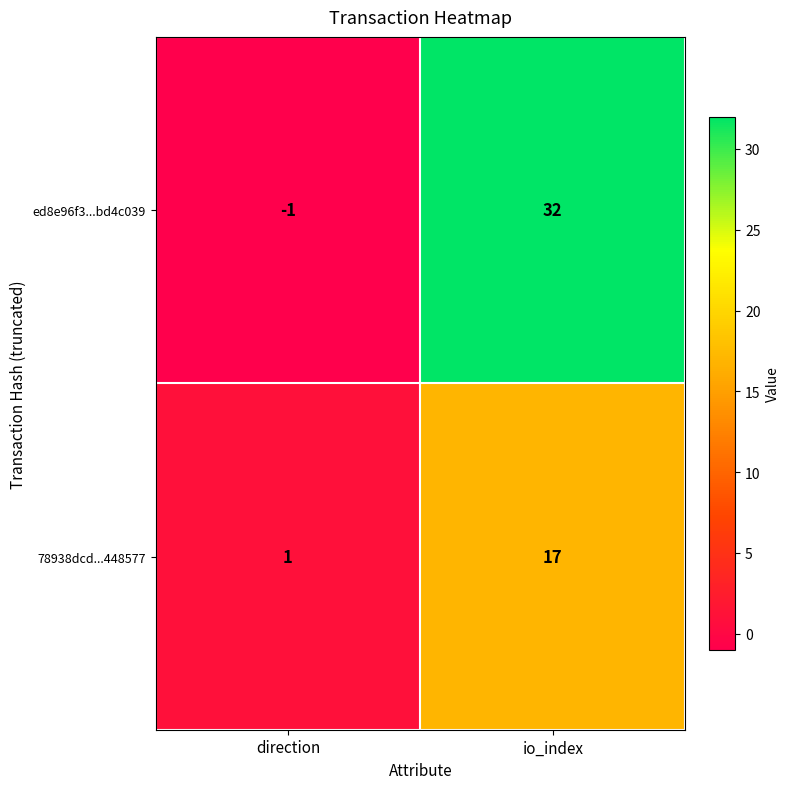

True or false: ed8e96f3...bd4c039 has a value of -1 at direction.

True